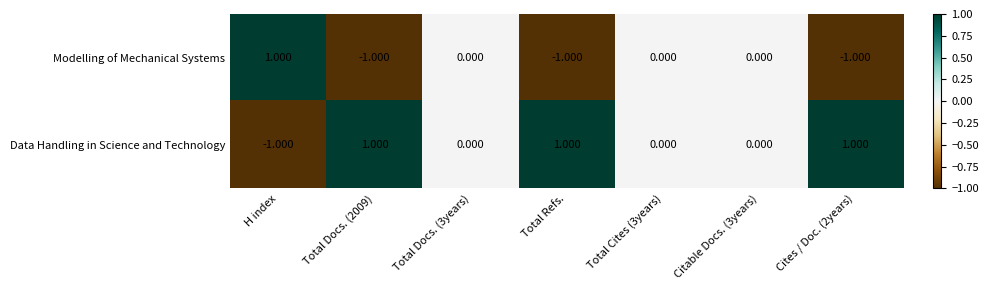

Is the value of Modelling of Mechanical Systems at Total Docs. (2009) greater than the value of Data Handling in Science and Technology at Total Cites (3years)?

No